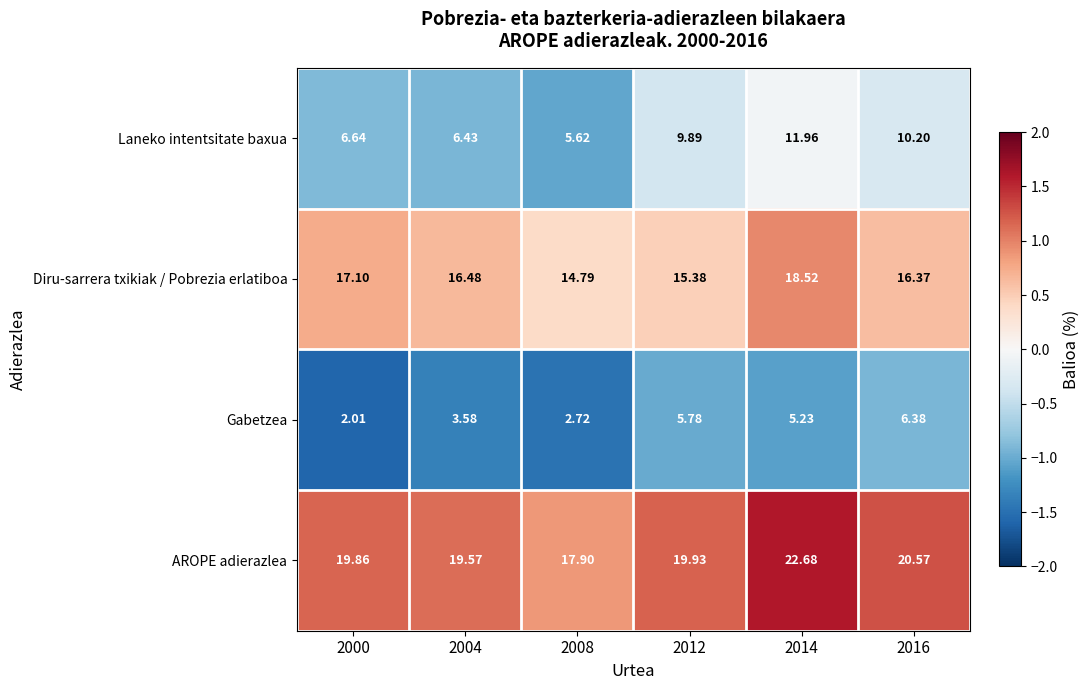

Which series has the largest range (max minus min)?

Laneko intentsitate baxua